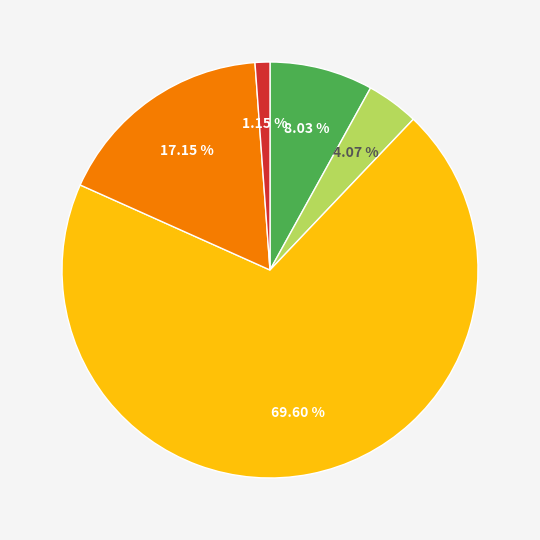

Is there any slice that represents more than half of the pie?

Yes